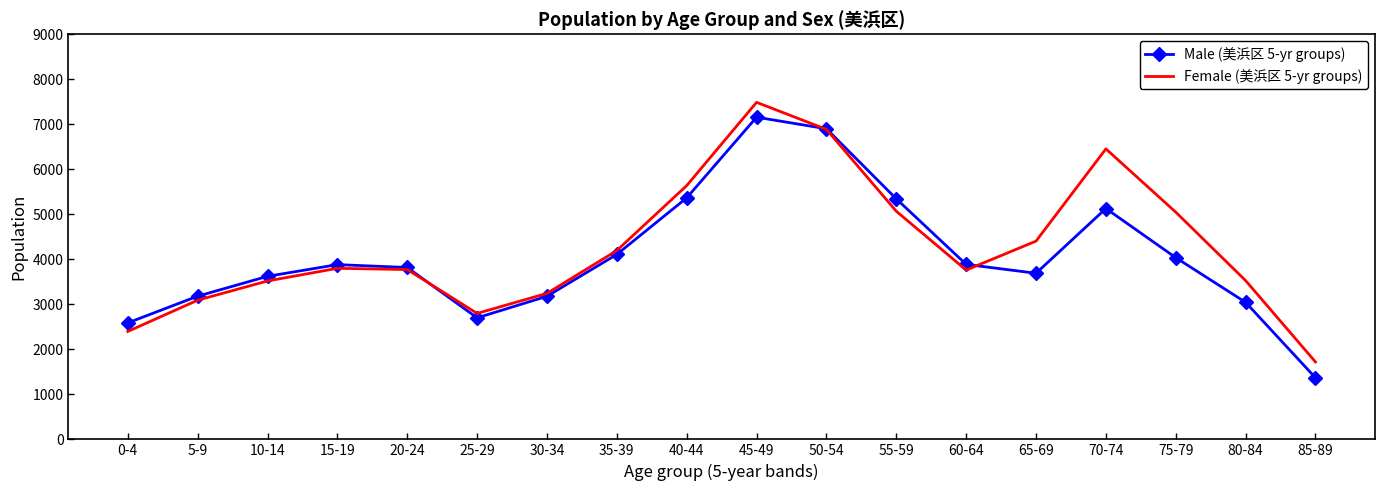

Rank the series by their maximum value, from highest to lowest.

Female (美浜区 5-yr groups), Male (美浜区 5-yr groups)